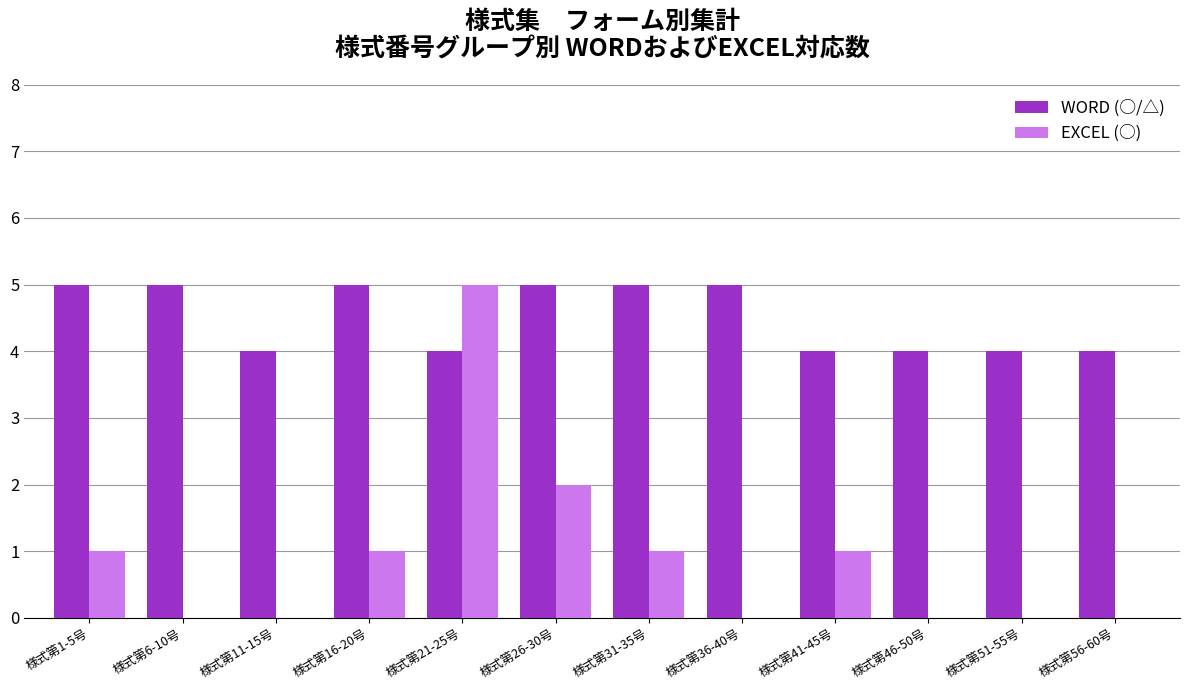

What is the spread (max minus min) of values at 様式第26-30号?

3